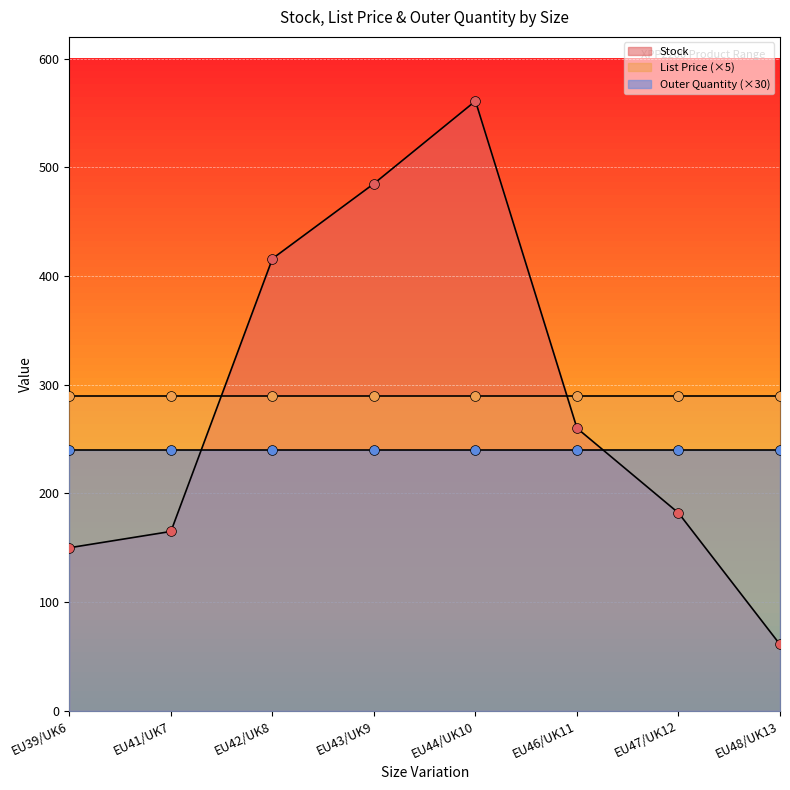

Which series has the largest total across all categories?

Stock